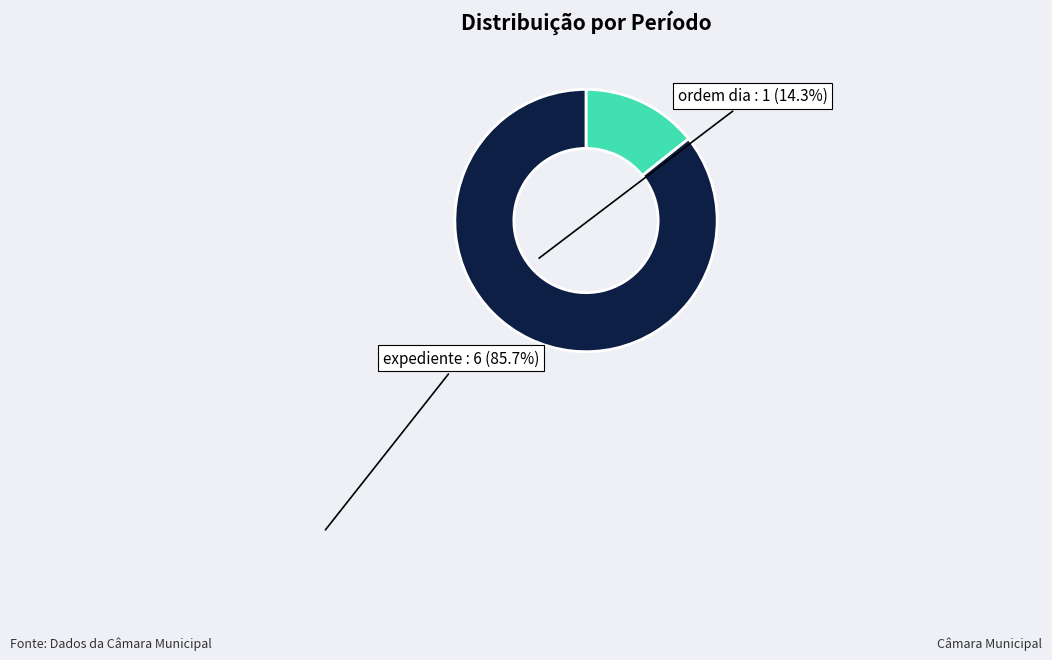

Is there a majority slice in this chart?

Yes